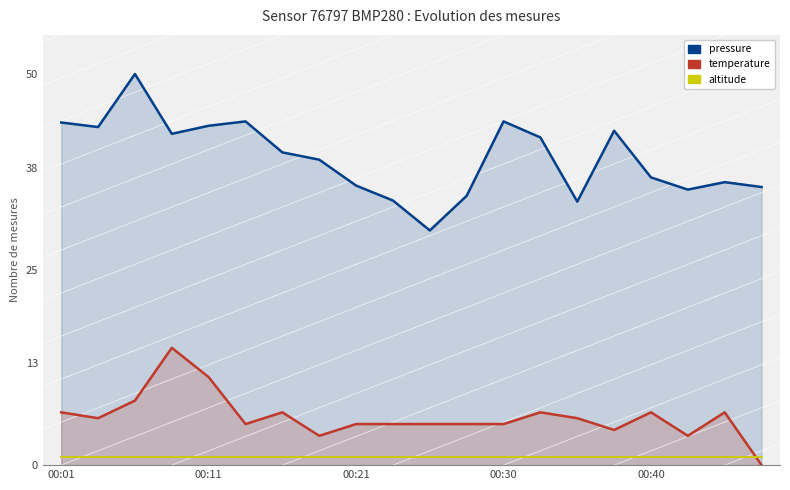

List the series in order of their peak value, highest first.

pressure, temperature, altitude